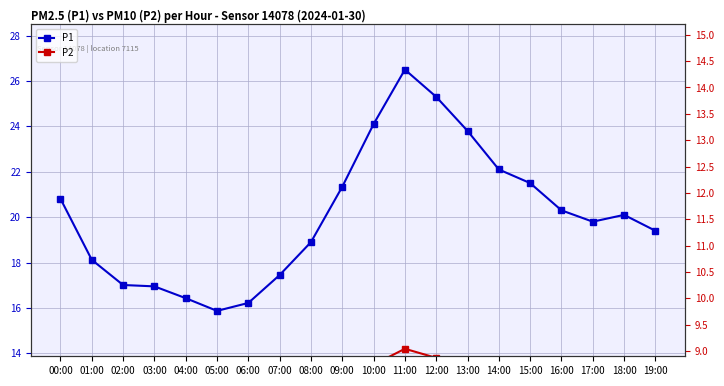

What is the highest value of the P1 series?

26.5